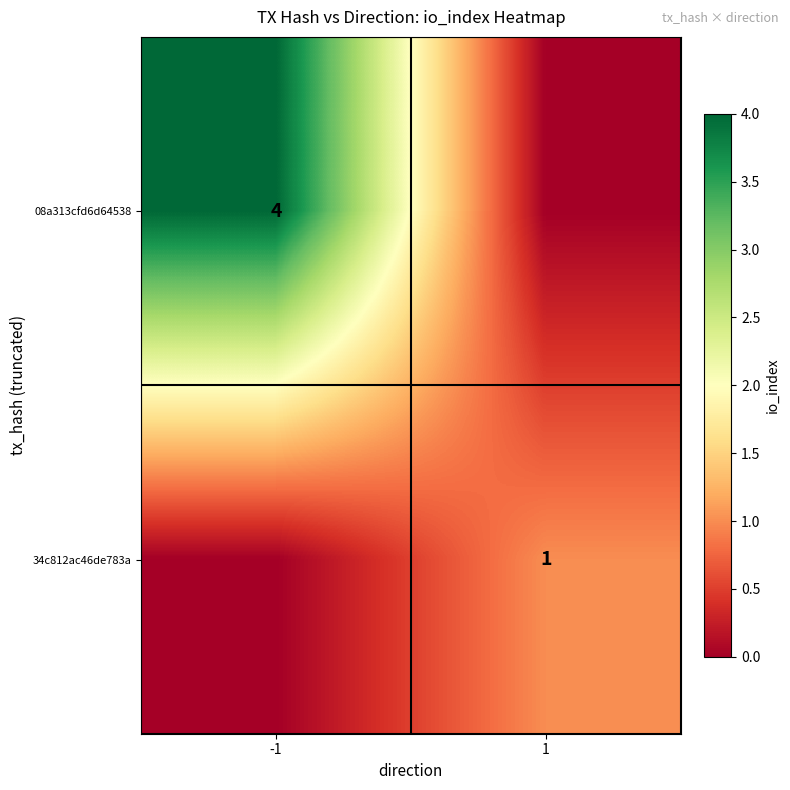

True or false: 34c812ac46de783a has a value of 1 at 1.

True